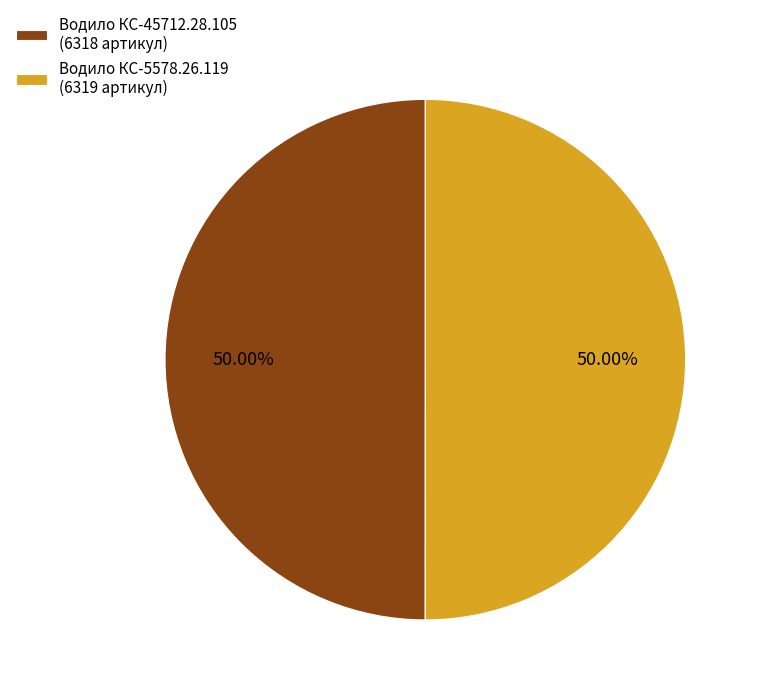

What is the ratio of the value at Водило КС-5578.26.119 (6319 артикул) to the value at Водило КС-45712.28.105 (6318 артикул)?

1.0